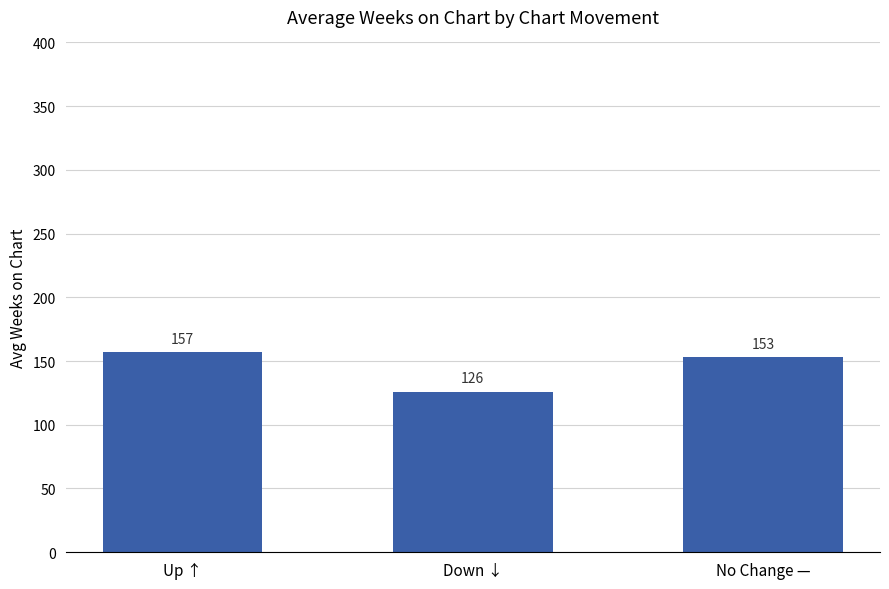

What is the minimum value shown in the chart?

126.0